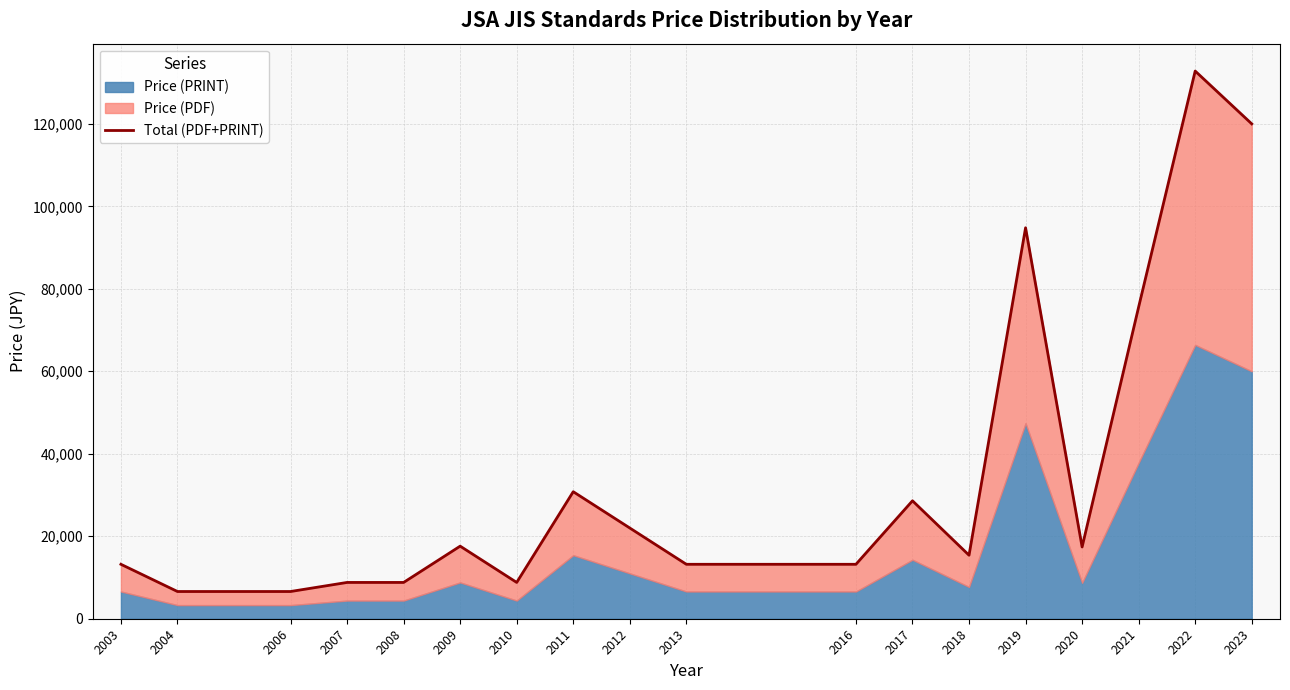

Reading left to right, transcribe all the data shown in this chart.

2003=13200	2004=6600	2006=6600	2007=8800	2008=8800	2009=17600	2010=8800	2011=30800	2012=22000	2013=13200	2016=13200	2017=28600	2018=15400	2019=94800	2020=17400	2021=75600	2022=132800	2023=120000